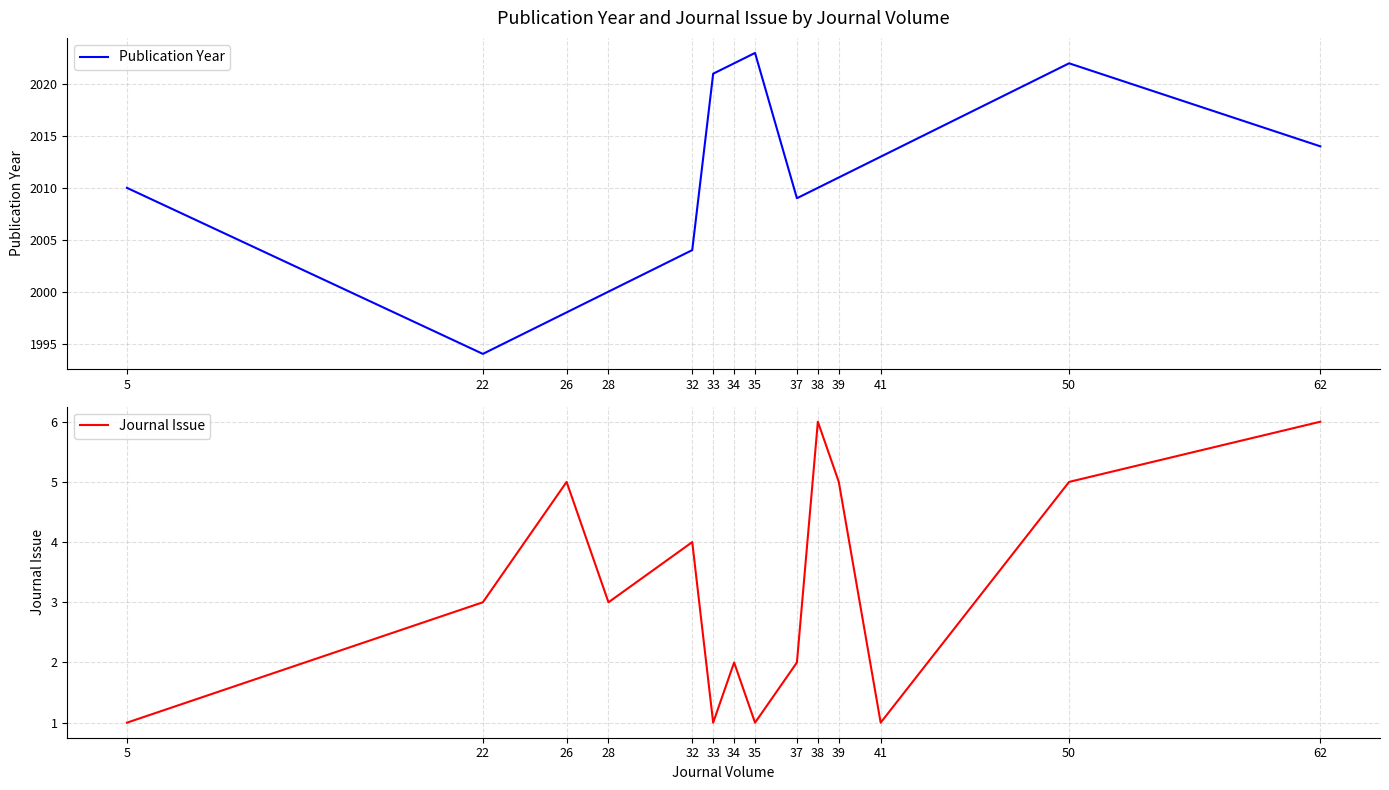

Is the value of Journal Issue at 38 greater than the value of Publication Year at 34?

No